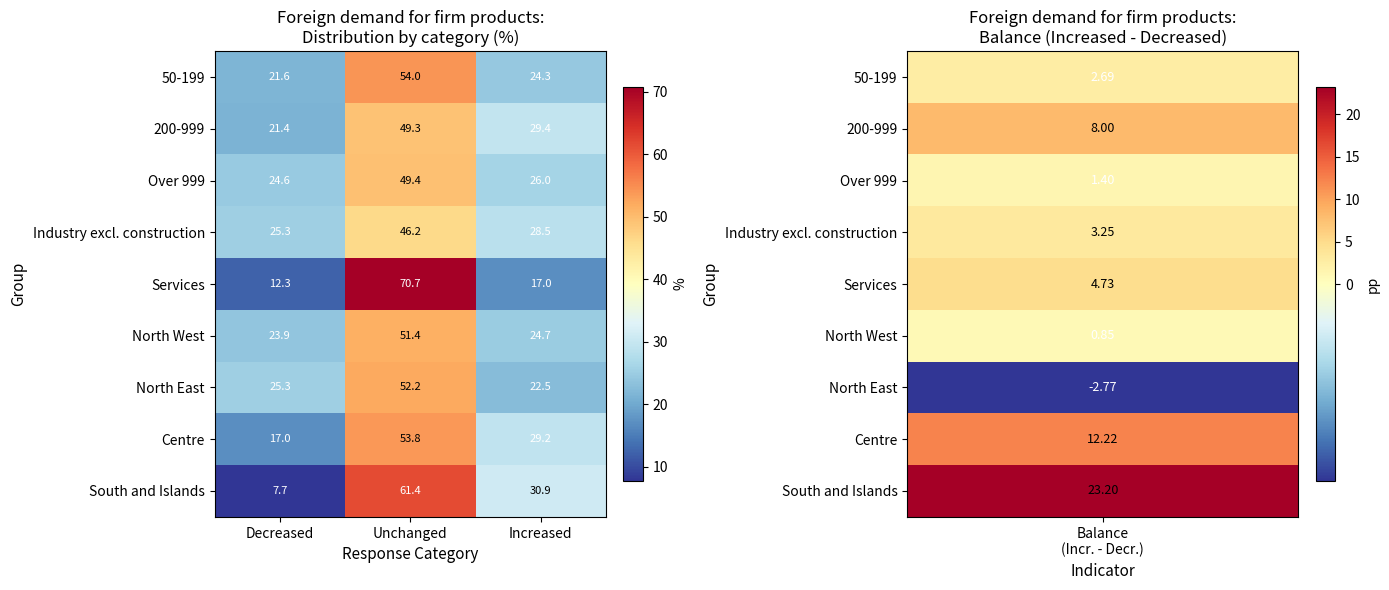

Reading left to right, what are all the values shown in this chart?

50-199: 21.6	54.0	24.3
200-999: 21.4	49.3	29.4
Over 999: 24.6	49.4	26.0
Industry excl. construction: 25.3	46.2	28.5
Services: 12.3	70.7	17.0
North West: 23.9	51.4	24.7
North East: 25.3	52.2	22.5
Centre: 17.0	53.8	29.2
South and Islands: 7.7	61.4	30.9